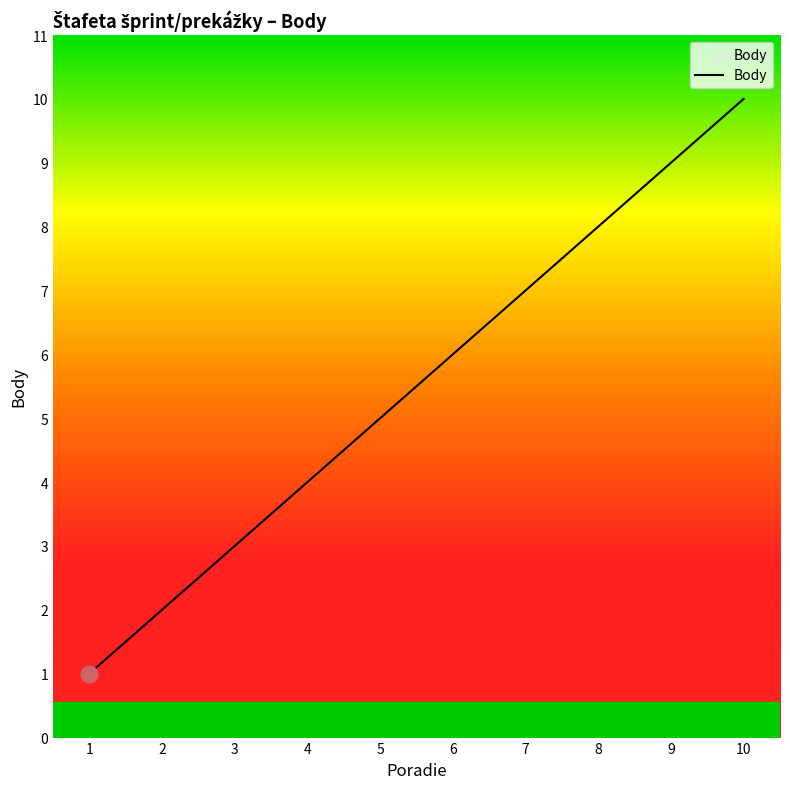

Count the values in the range 3 to 8.

6